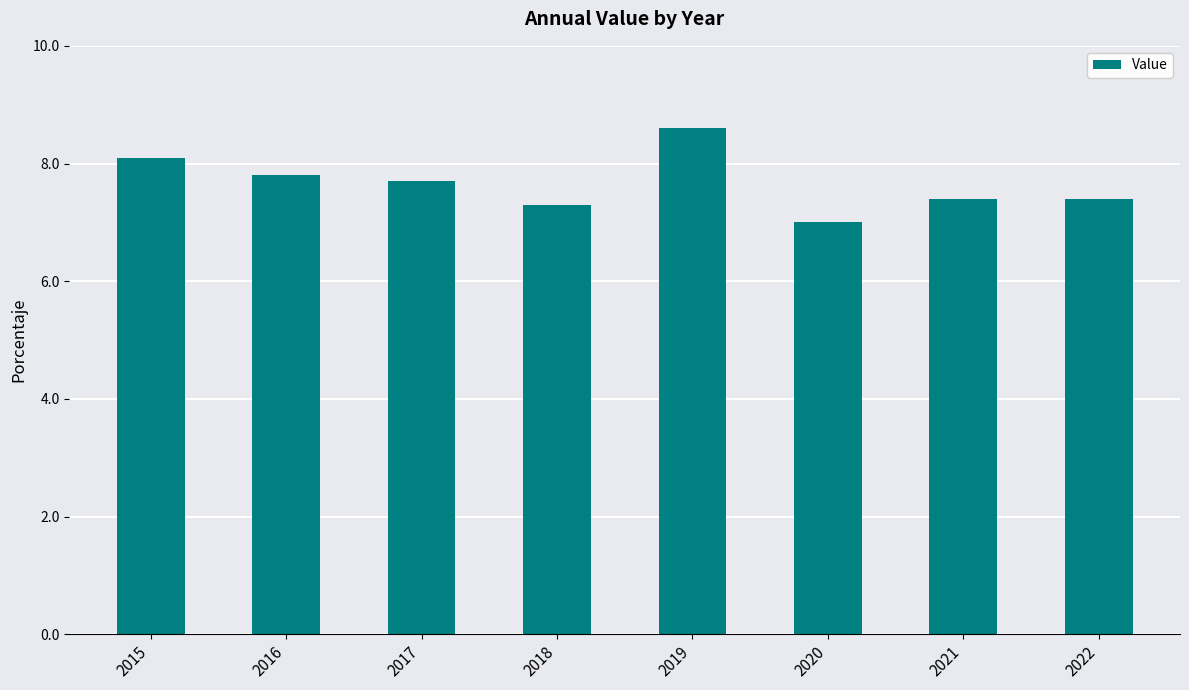

What is the difference between the maximum and minimum values?

1.6